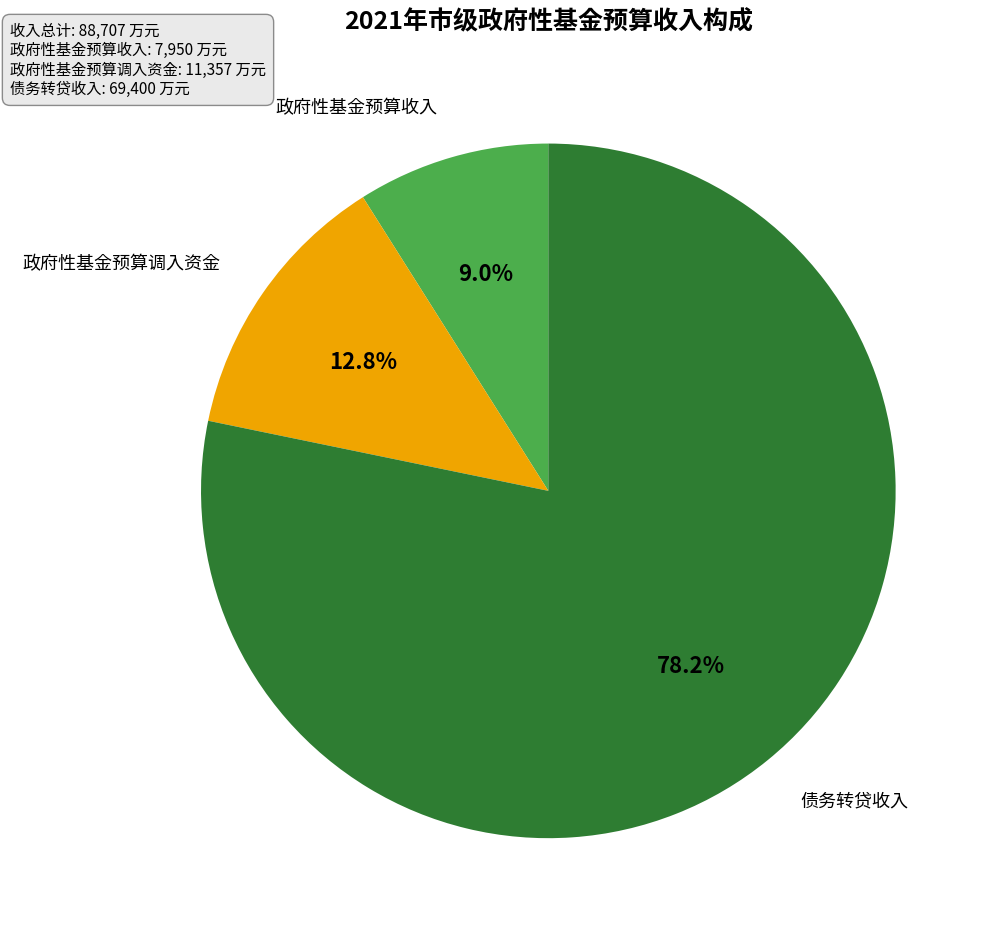

What percentage is the 政府性基金预算调入资金 slice, to the nearest percent?

13%